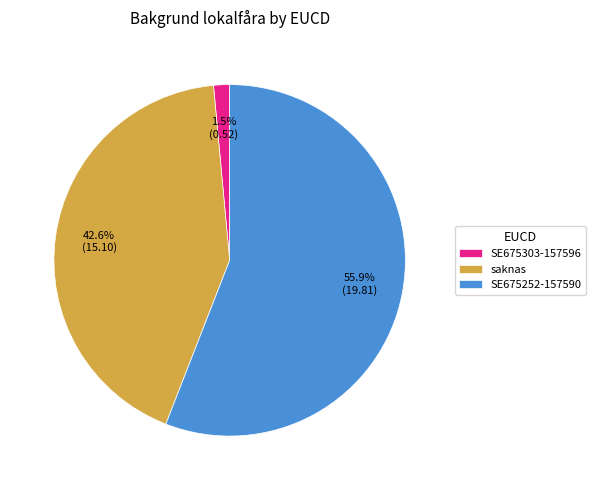

How many slices are in this pie chart?

3